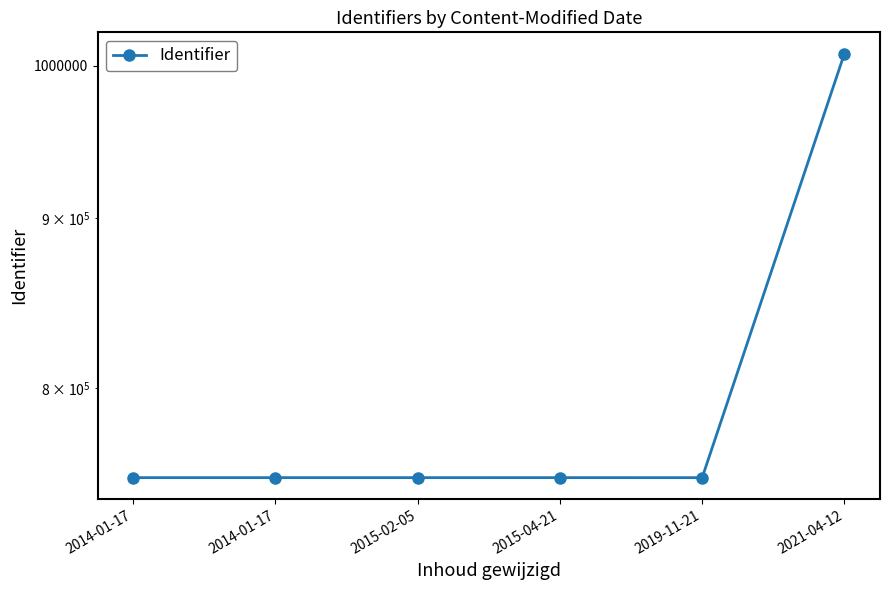

Reading left to right, extract all data points from this chart.

751950	751951	751949	751952	751948	1008392